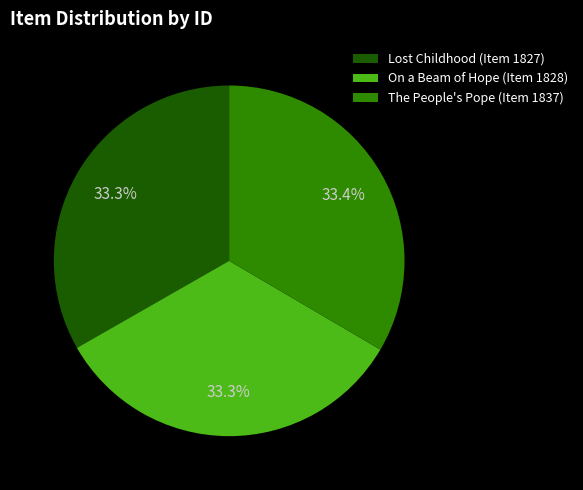

To the nearest percent, what is the combined percentage of The People's Pope (Item 1837) and On a Beam of Hope (Item 1828)?

67%